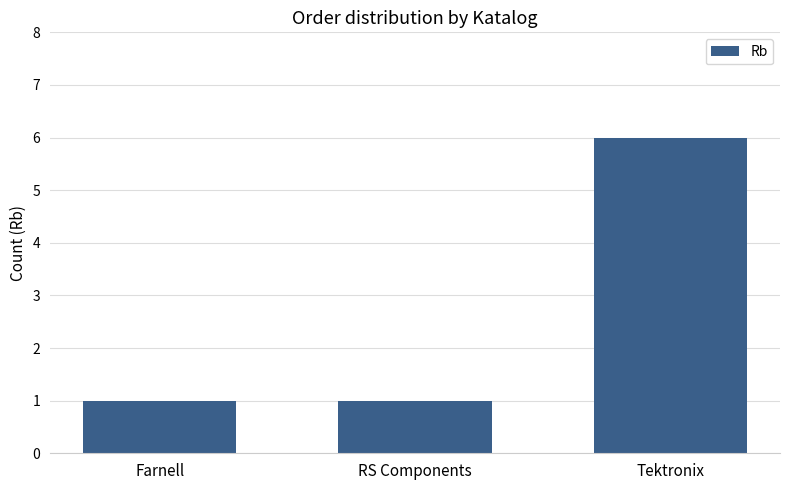

Are the bars grouped side by side (vs. stacked)?

No